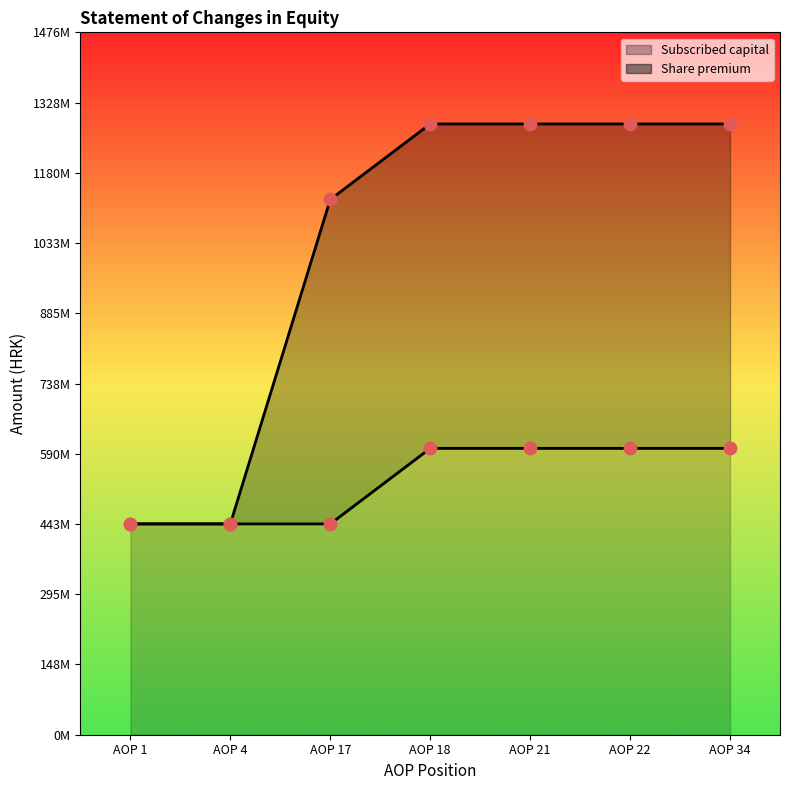

Which series reaches the minimum Y coordinate?

Subscribed capital